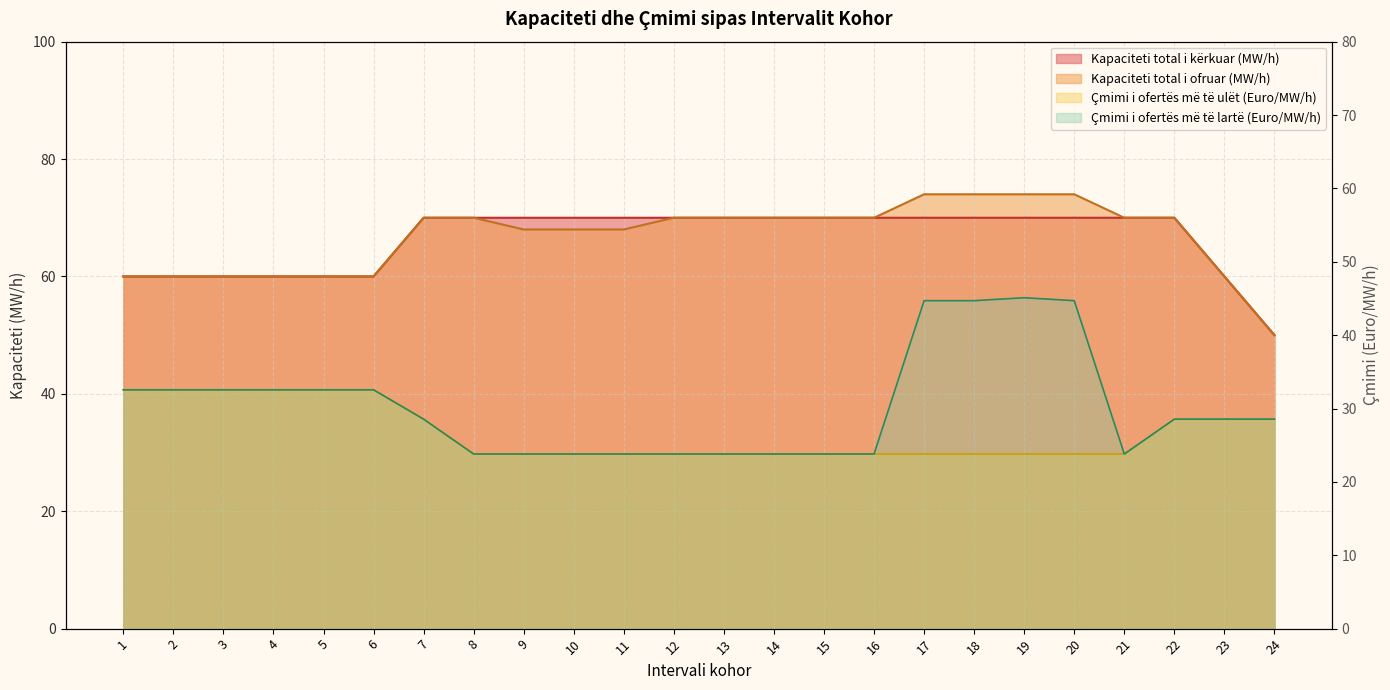

Between 3 and 7, which series saw the biggest shift?

Kapaciteti total i kërkuar (MW/h)